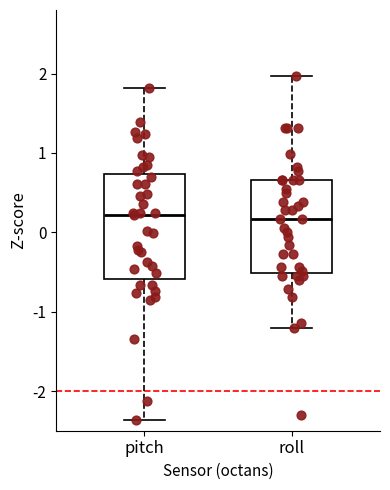

Reading left to right, transcribe this box plot: for each box, give where its median line is, the range the box spans, and where its two whiskers end, as read against the y-axis. The values are not printed on the chart, so give them approximately, as read against the axis.

pitch: median 0.2, box -0.6 to 0.7, whiskers -2.4 to 1.8
roll: median 0.2, box -0.5 to 0.7, whiskers -1.2 to 2.0